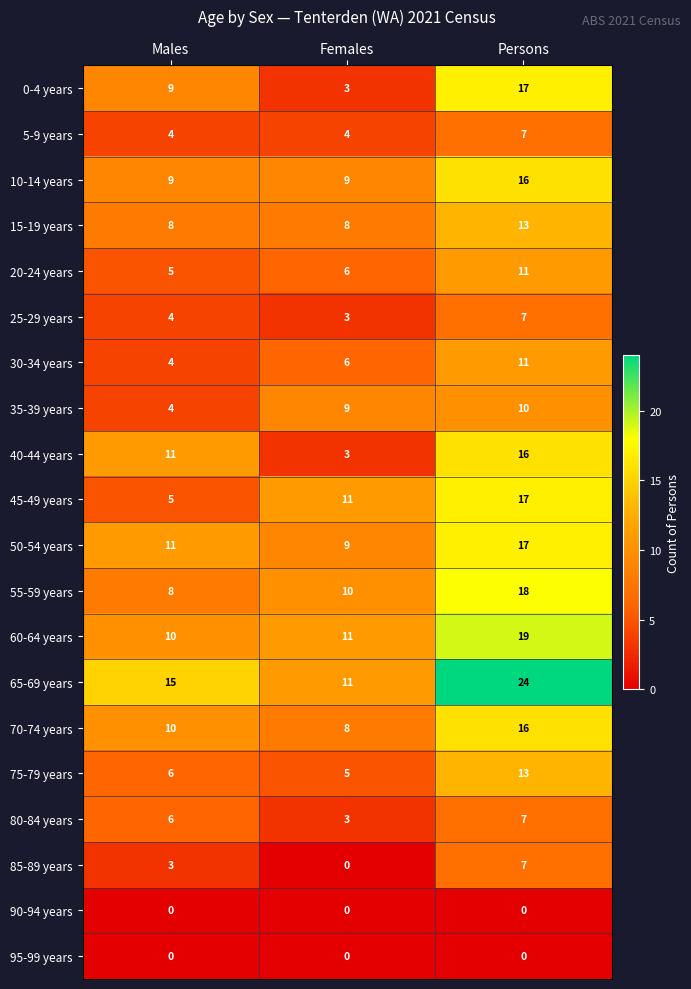

The 85-89 years series shows 3 at Females. True or false?

False